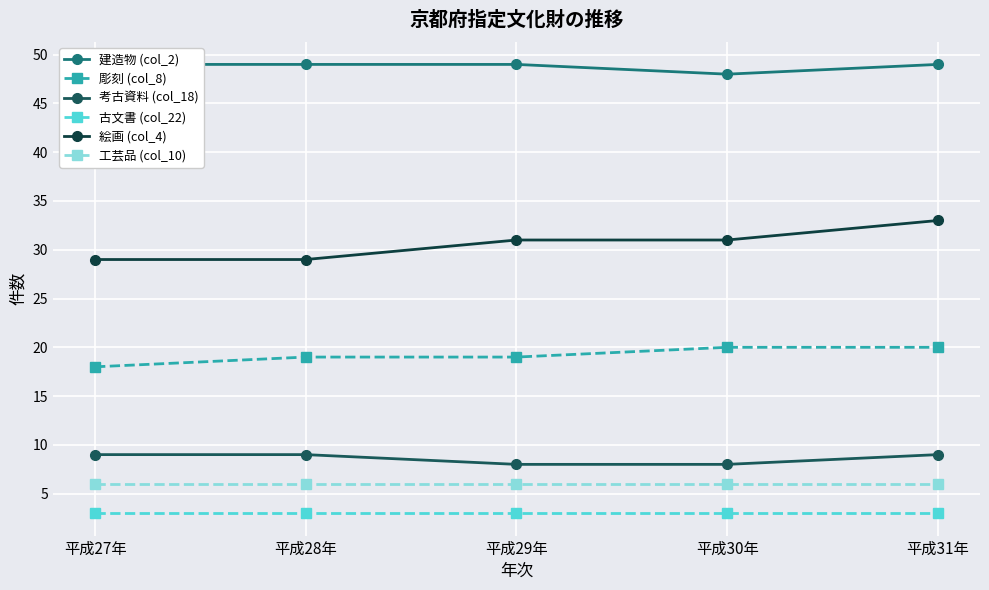

Which label corresponds to the smallest value in the chart?

平成27年